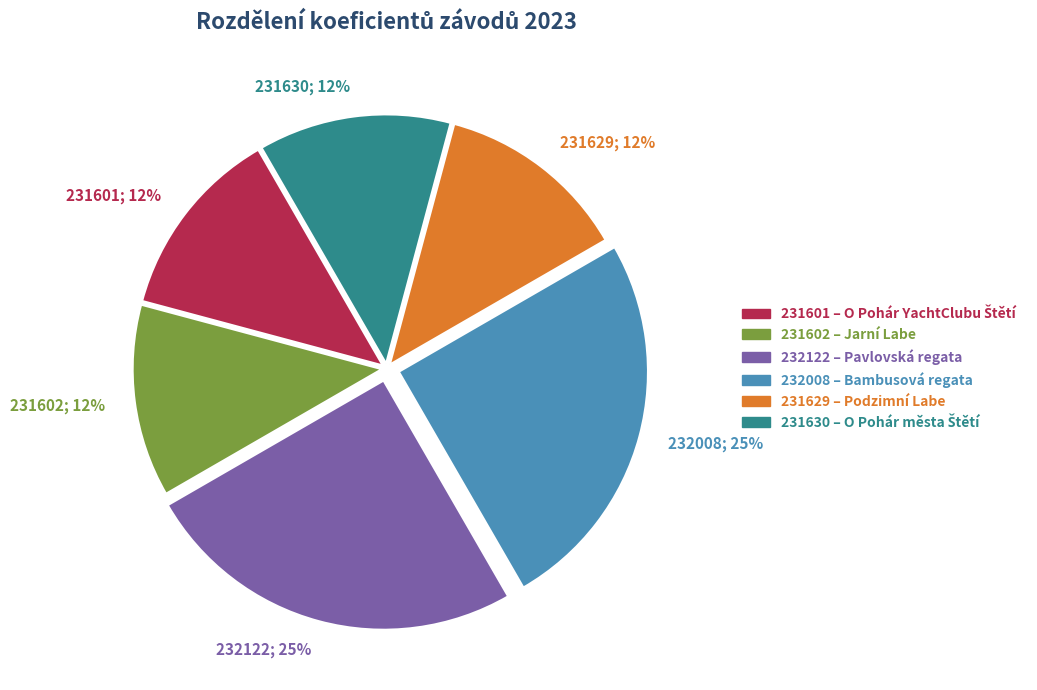

The 231629; 12% slice represents 25% of the pie. True or false?

False